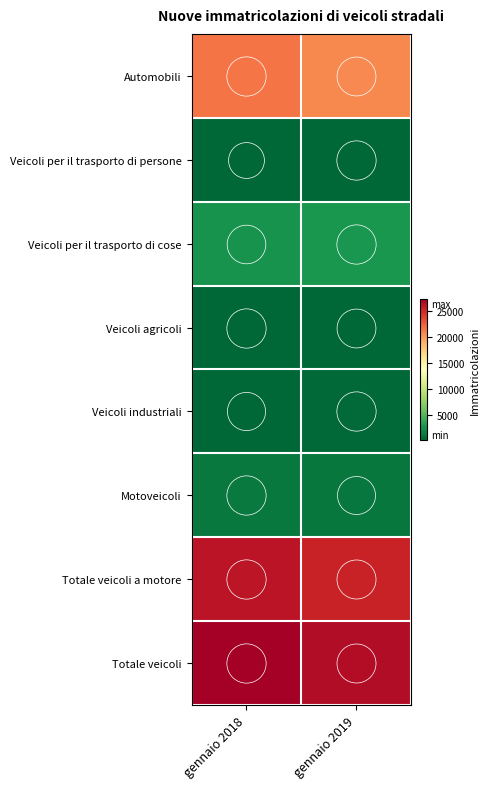

Reading left to right, extract all data points from this chart.

Automobili: gennaio 2018=21680	gennaio 2019=20838
Veicoli per il trasporto di persone: gennaio 2018=187	gennaio 2019=270
Veicoli per il trasporto di cose: gennaio 2018=2663	gennaio 2019=2852
Veicoli agricoli: gennaio 2018=208	gennaio 2019=199
Veicoli industriali: gennaio 2018=273	gennaio 2019=306
Motoveicoli: gennaio 2018=1193	gennaio 2019=1049
Totale veicoli a motore: gennaio 2018=26204	gennaio 2019=25514
Totale veicoli: gennaio 2018=27446	gennaio 2019=26675